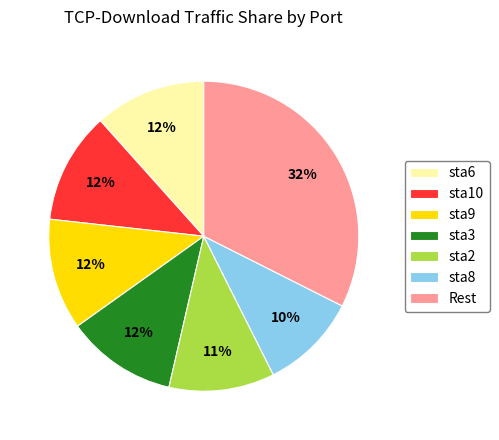

Count the number of slices in the pie.

7